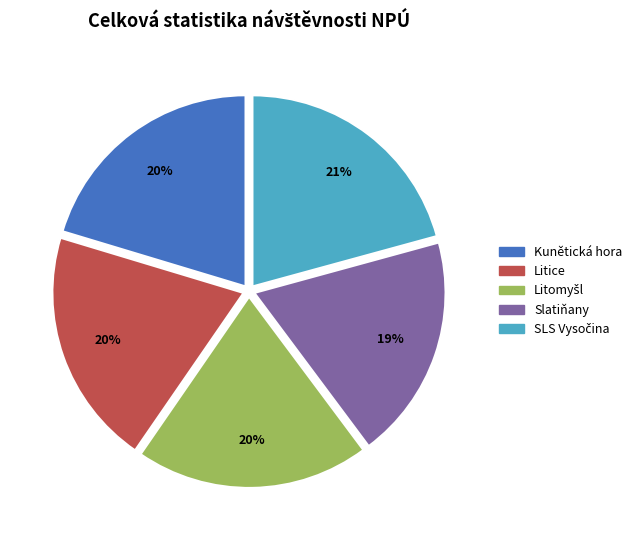

Does Slatiňany represent more than half of the total?

No